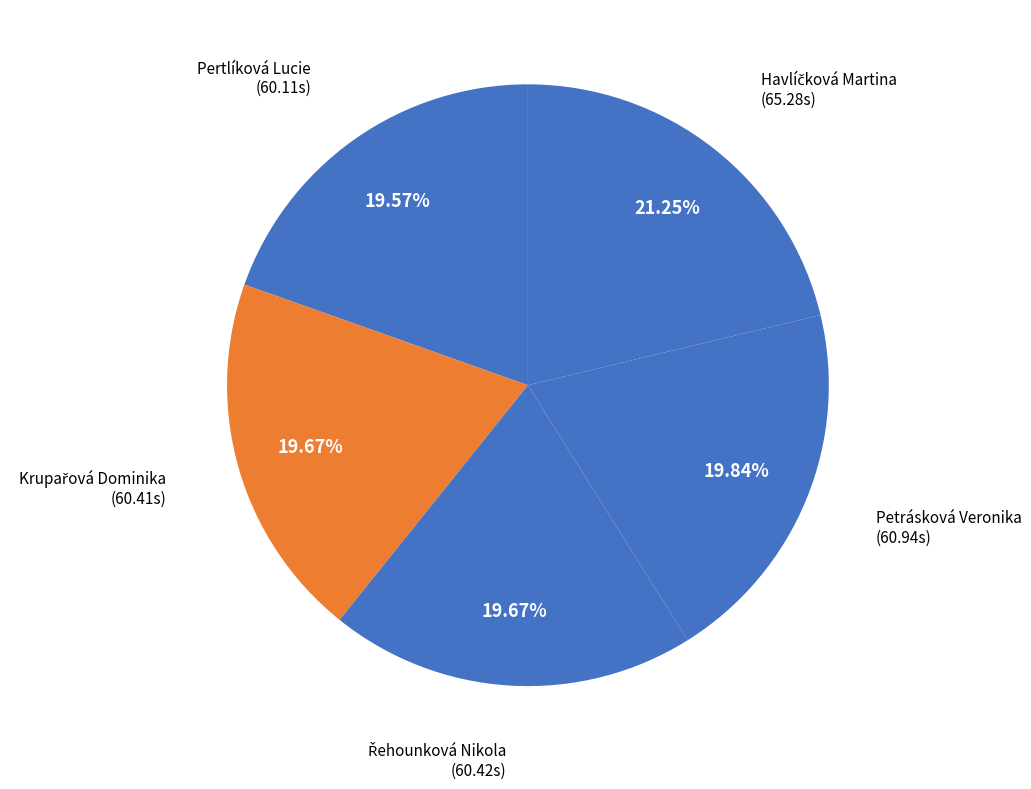

Count the number of slices in the pie.

5